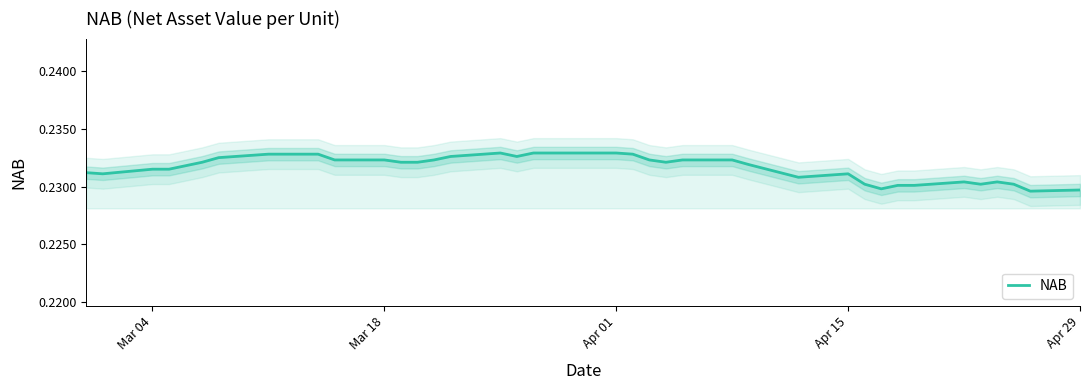

What is the smallest value displayed?

0.2